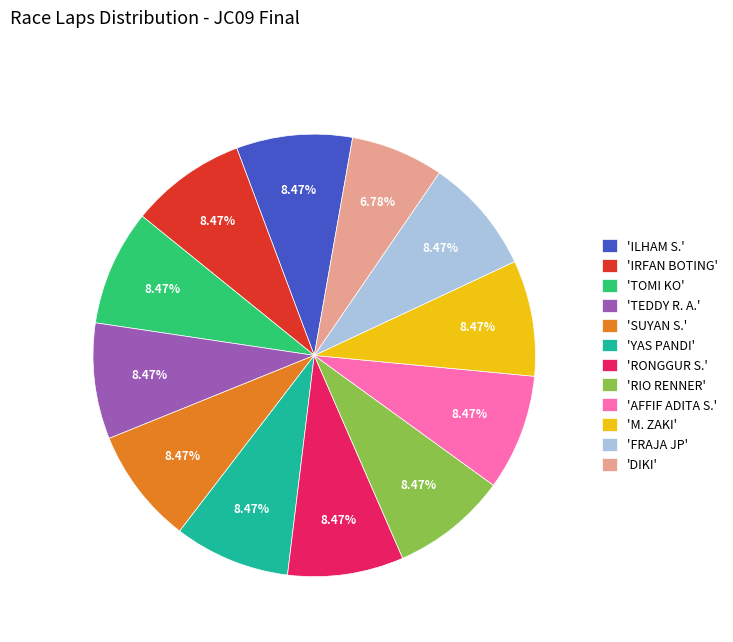

Which has a higher value, 'DIKI' or 'ILHAM S.'?

'ILHAM S.'